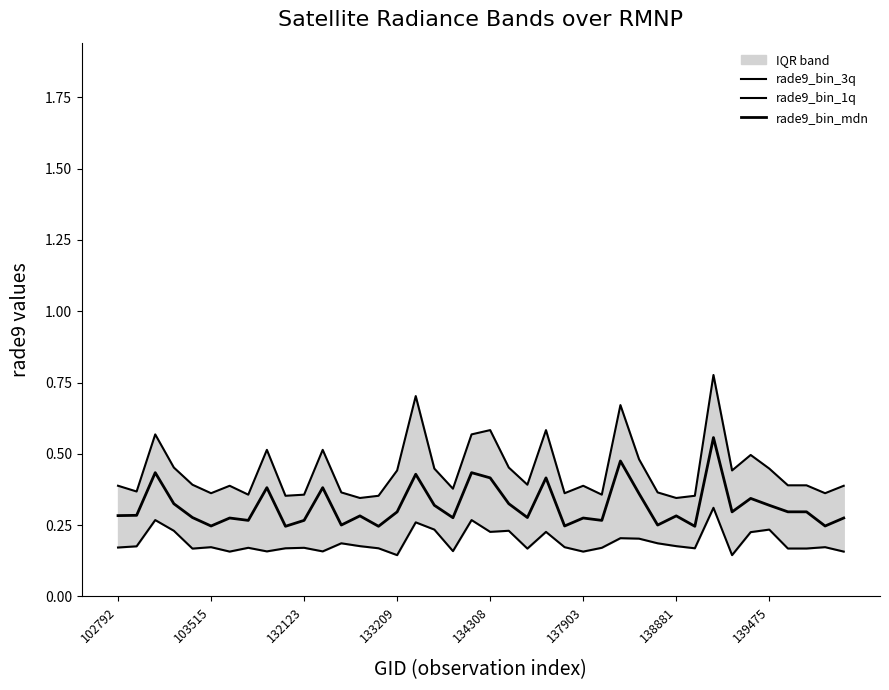

Which has a higher value, 25 or 26?

25